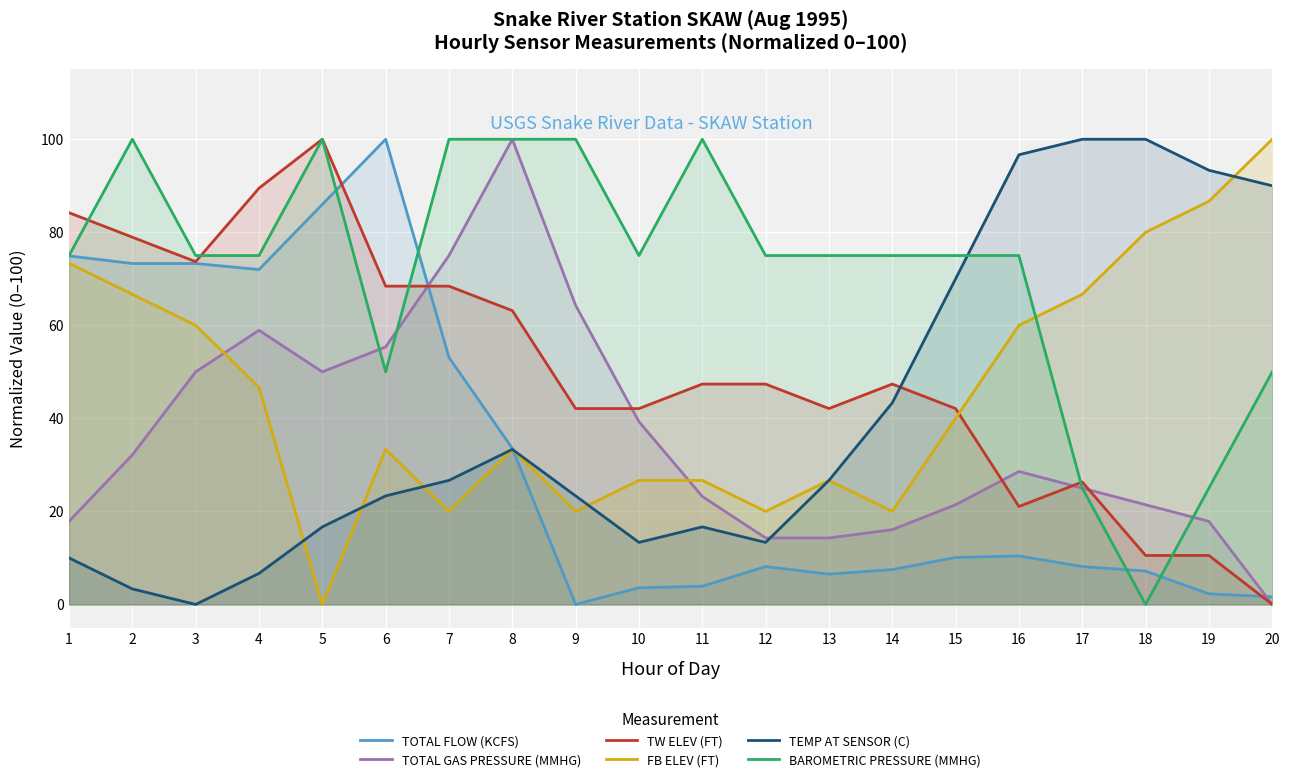

Read the BAROMETRIC PRESSURE (MMHG) value at 13.

75.0